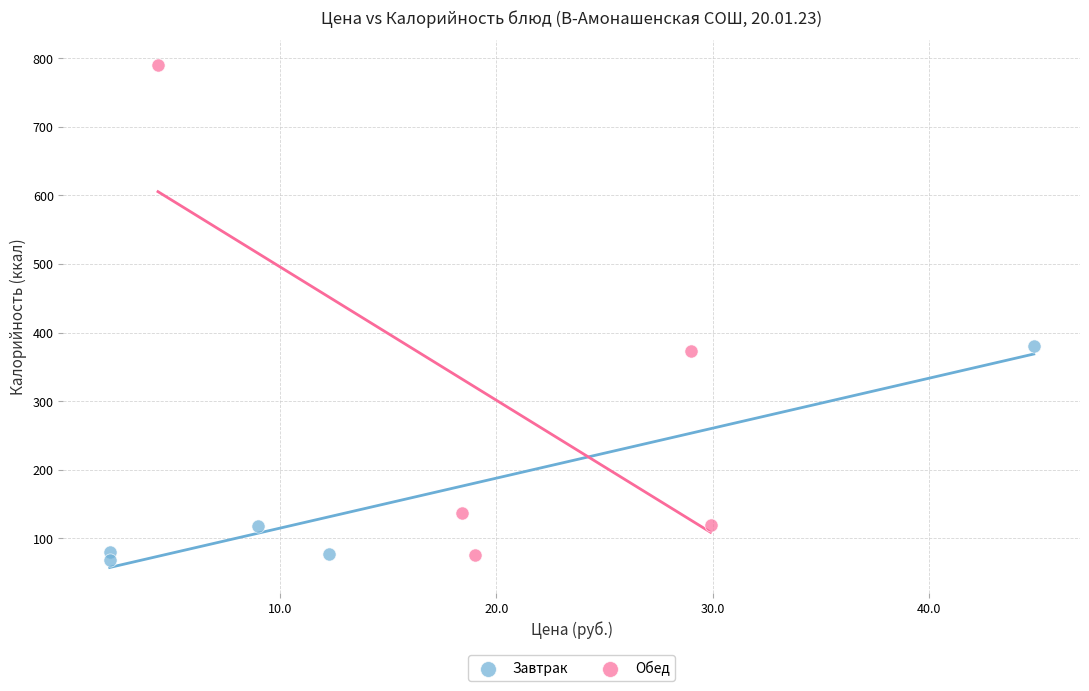

Which series has the widest spread of Y values?

Обед